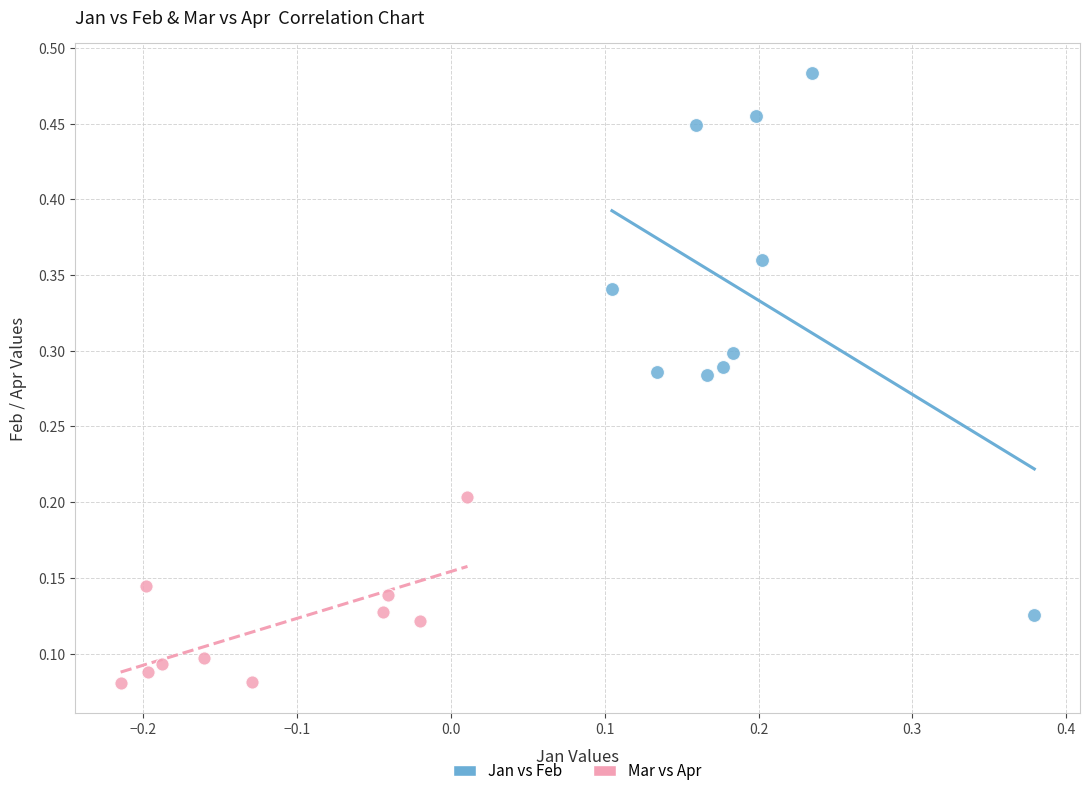

What are all the series names shown in the legend?

Jan vs Feb, Mar vs Apr